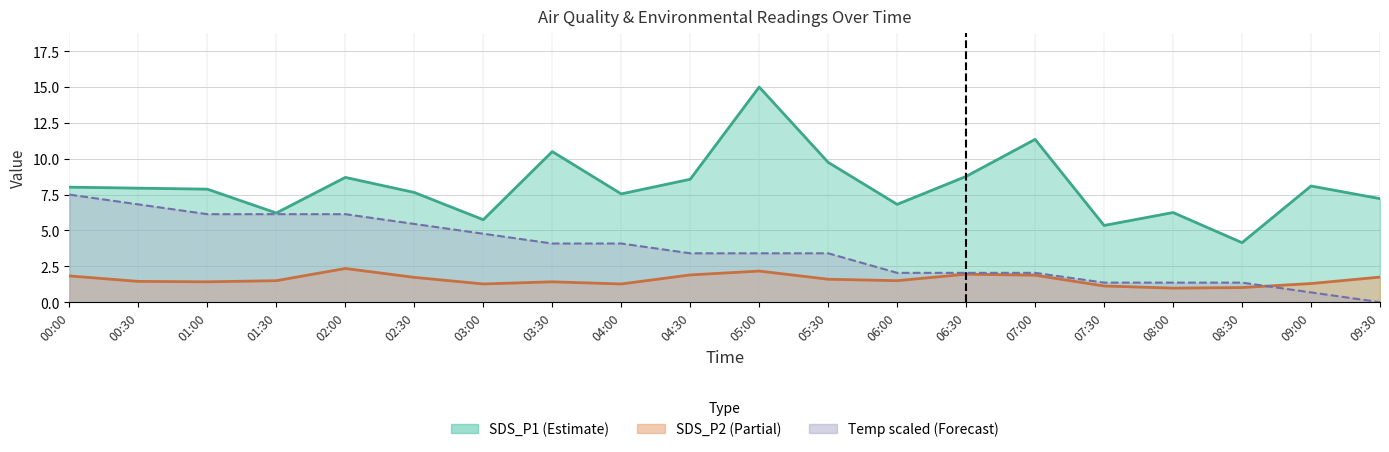

At 07:00, list the series in order from largest to smallest.

SDS_P1, Temp, SDS_P2